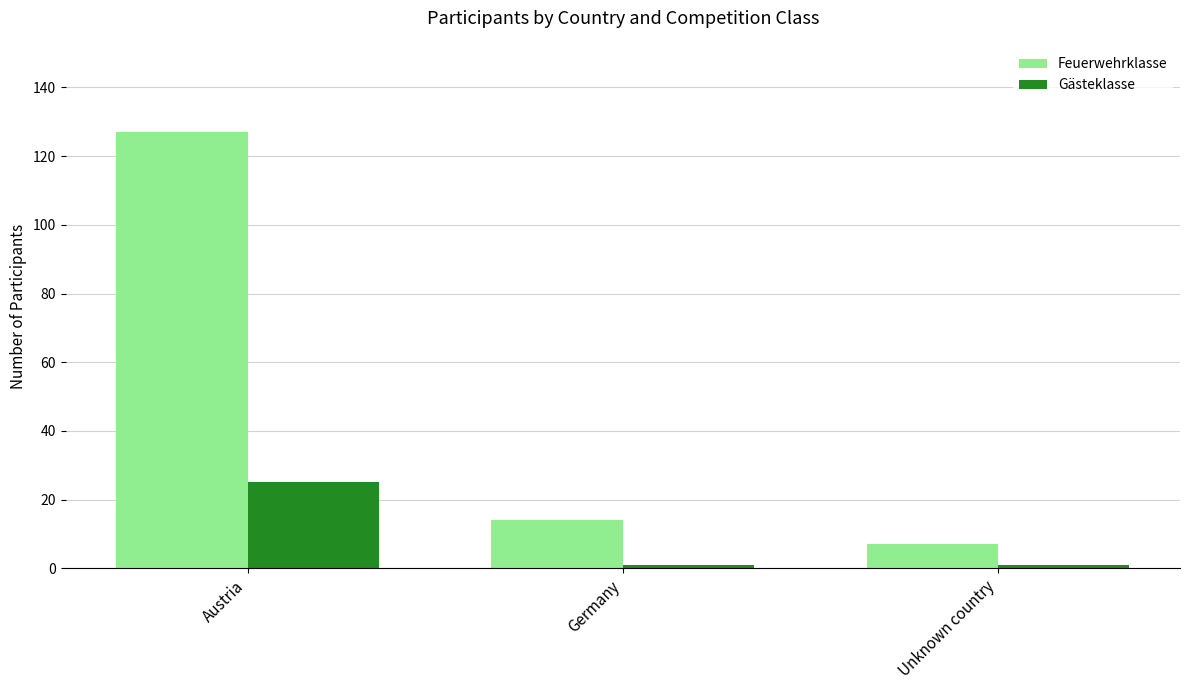

What is the difference between the Gästeklasse values at Germany and Austria?

24